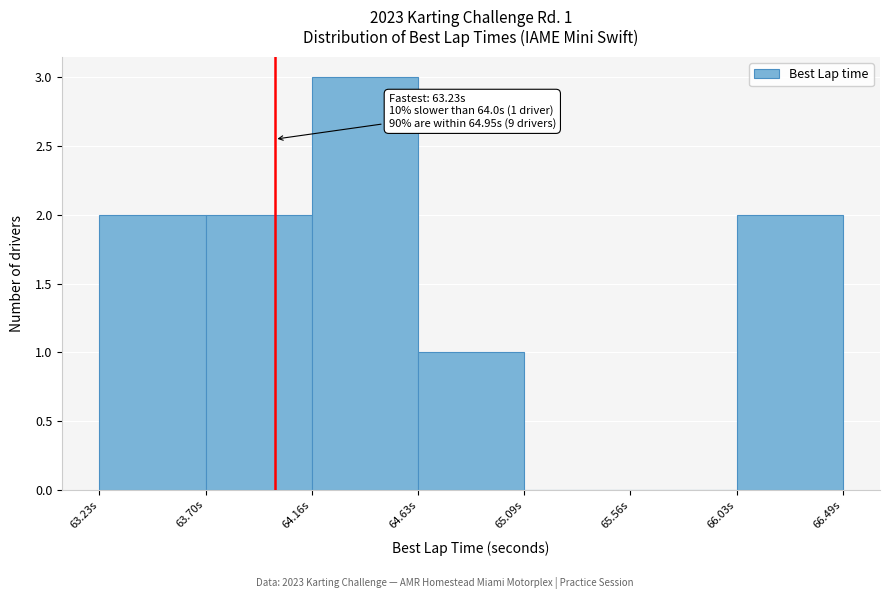

Over which range of the x-axis is the bar tallest?

64.15 to 64.65